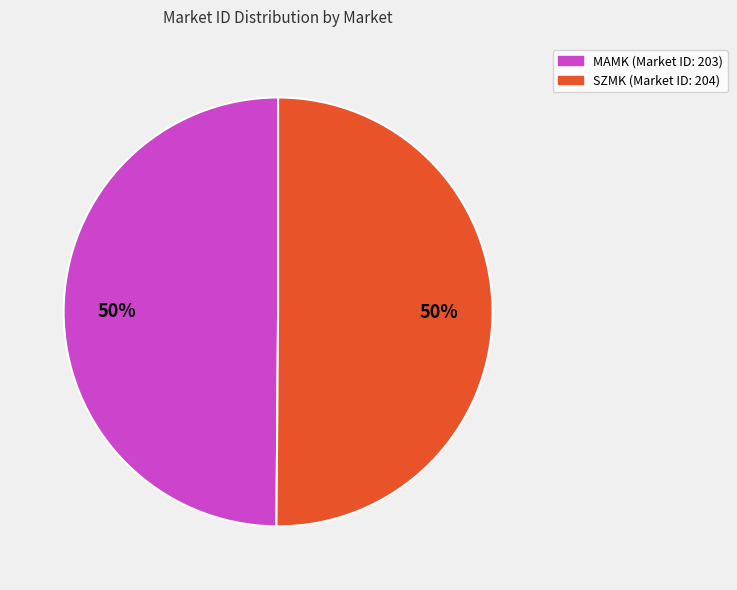

What is the ratio of the value at MAMK to the value at SZMK?

1.0